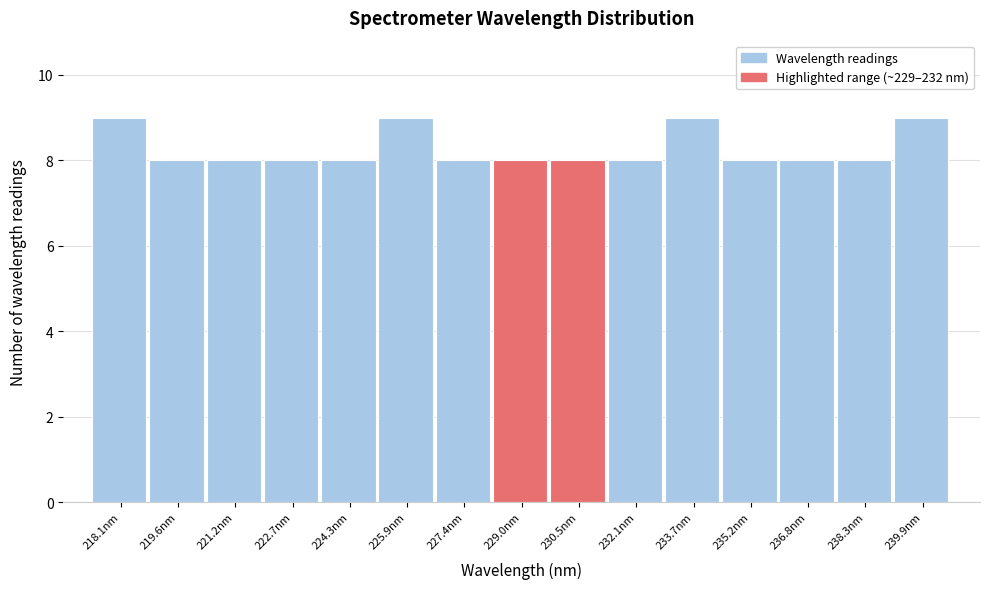

Reading right to left, transcribe all the data shown in this chart.

9	8	8	8	9	8	8	8	8	9	8	8	8	8	9